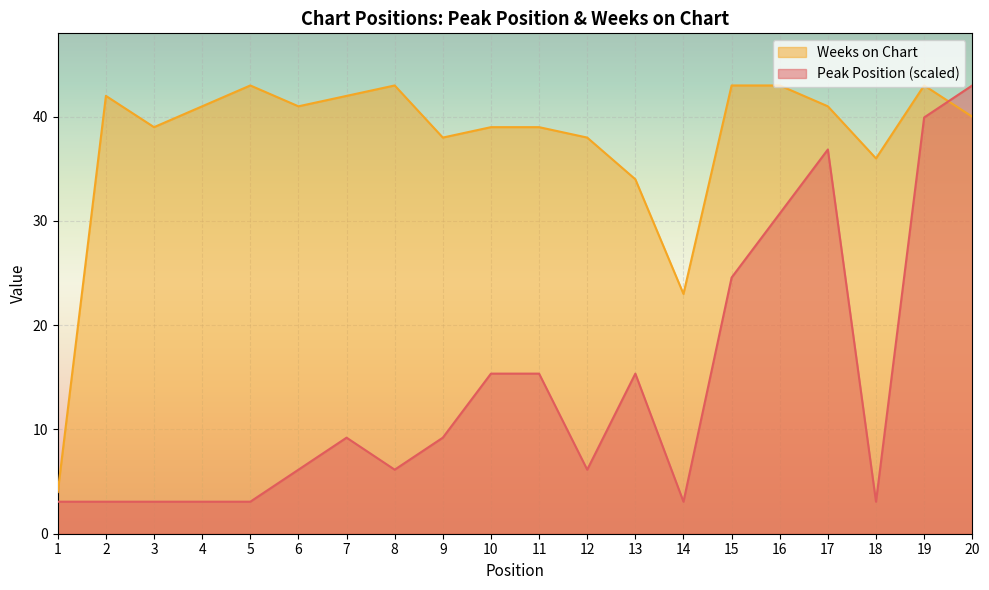

The value of Peak Position at 14 is 3.1. True or false?

True